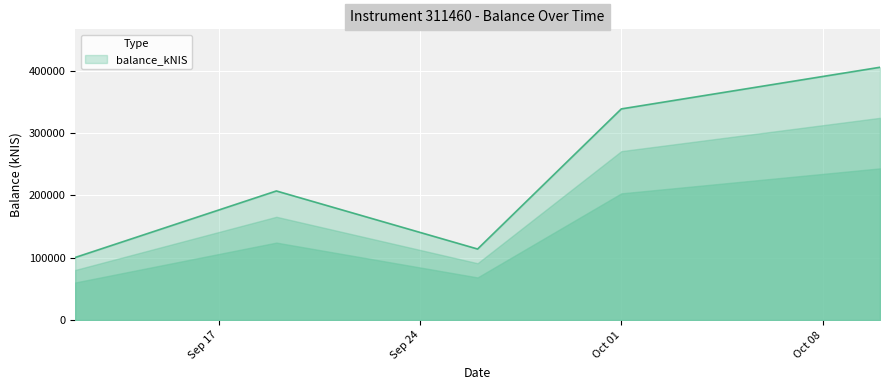

How many lines are shown in the chart?

1